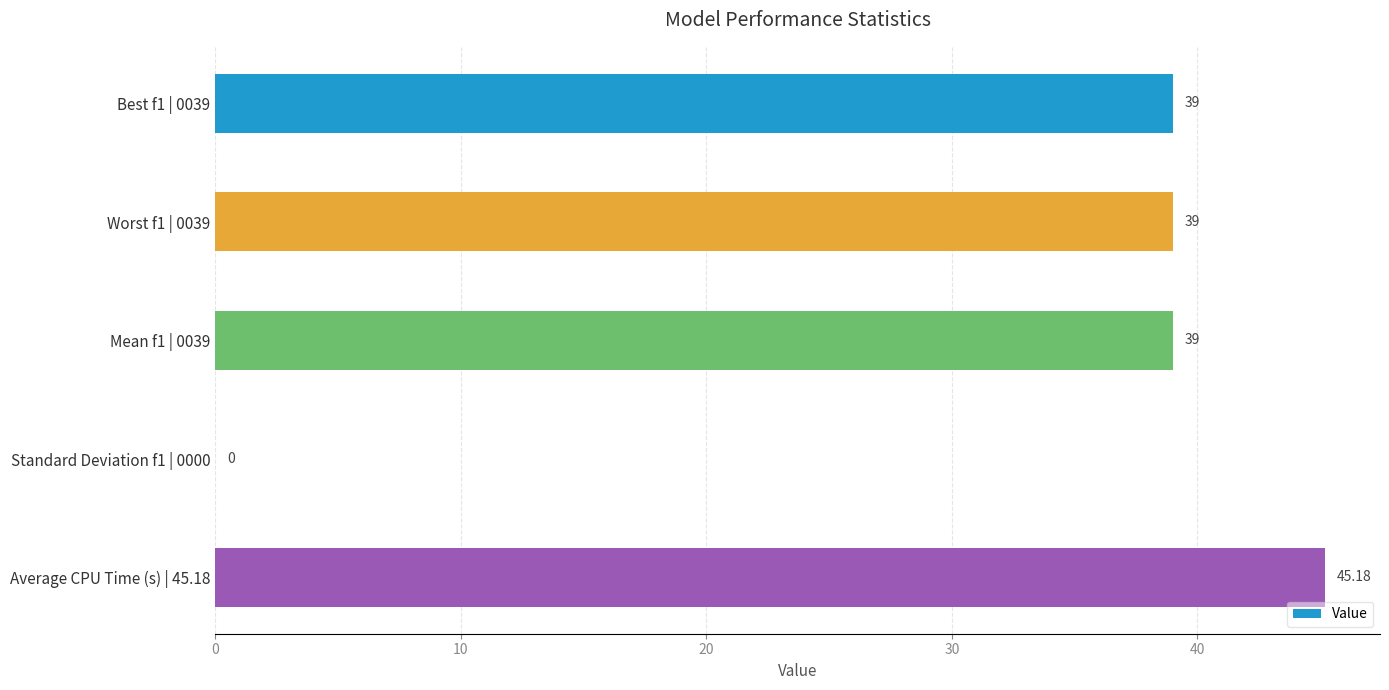

What is the change in value from Worst f1 | 0039 to Standard Deviation f1 | 0000?

-39.0